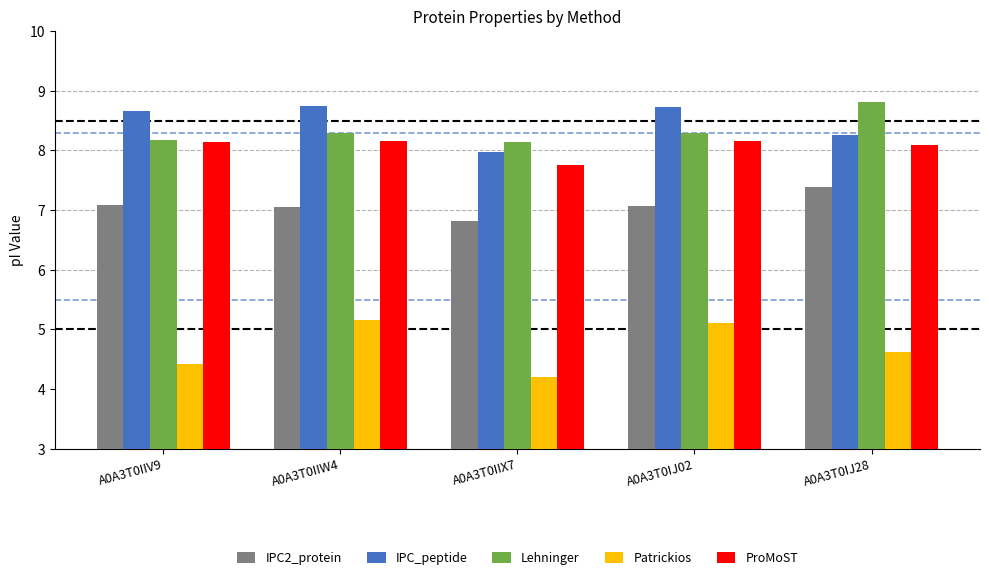

At which label is IPC_peptide closest to 8?

A0A3T0IIX7